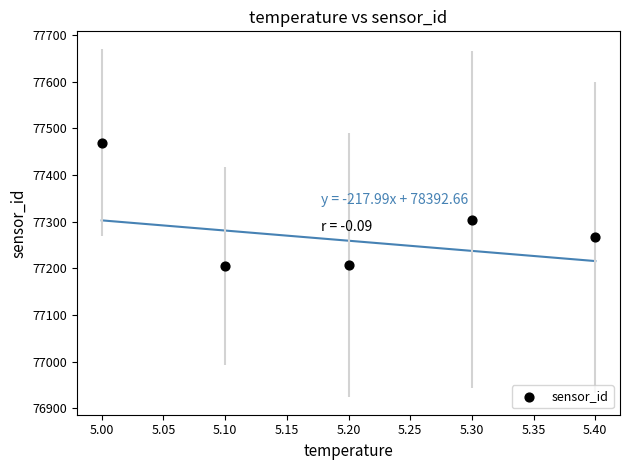

What Y value in the scatter plot is closest to 77337?

77304.1